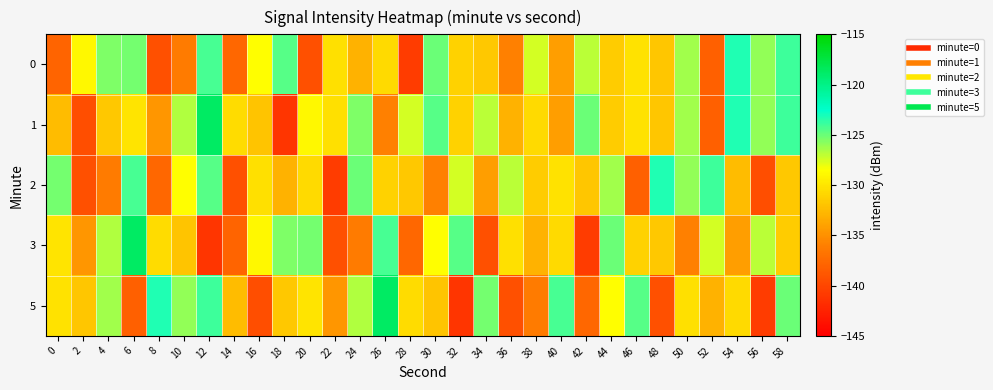

Which has a higher value, 16 or 0?

16